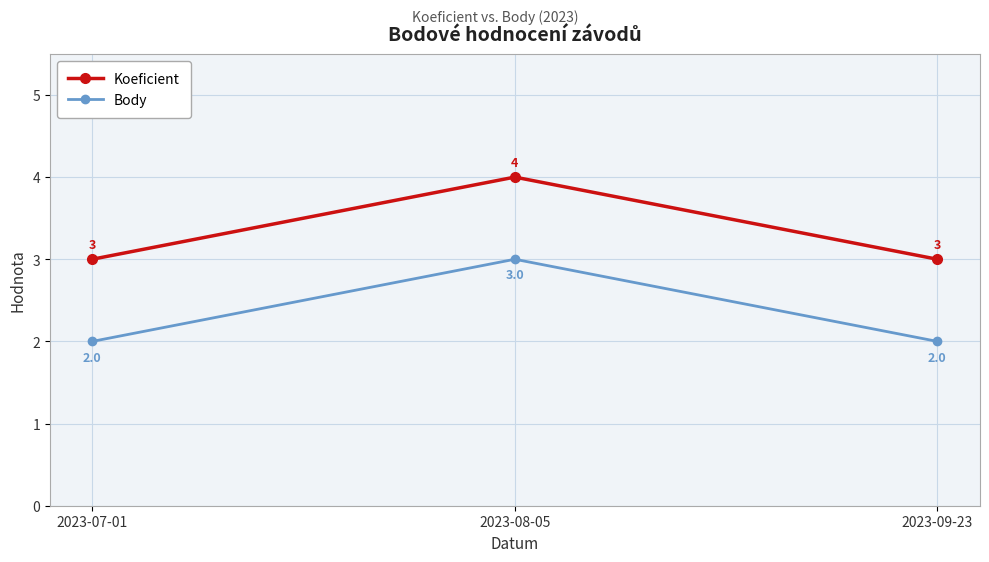

Is this an area chart (filled region under the line)?

No